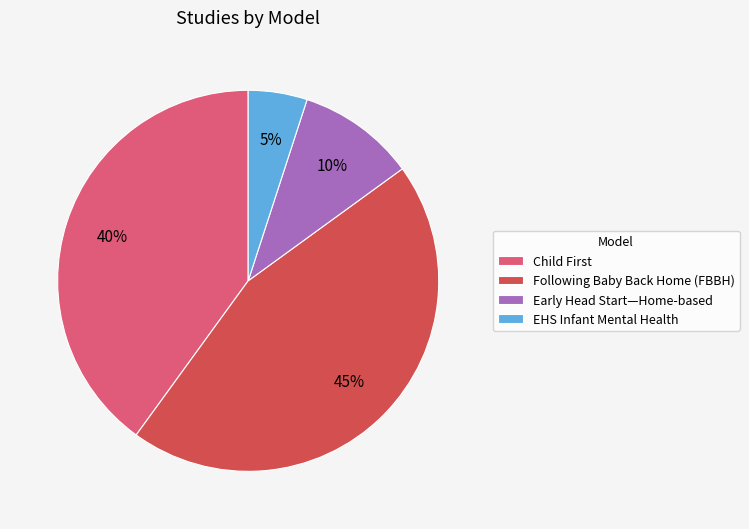

The Early Head Start—Home-based slice represents 10% of the pie. True or false?

True